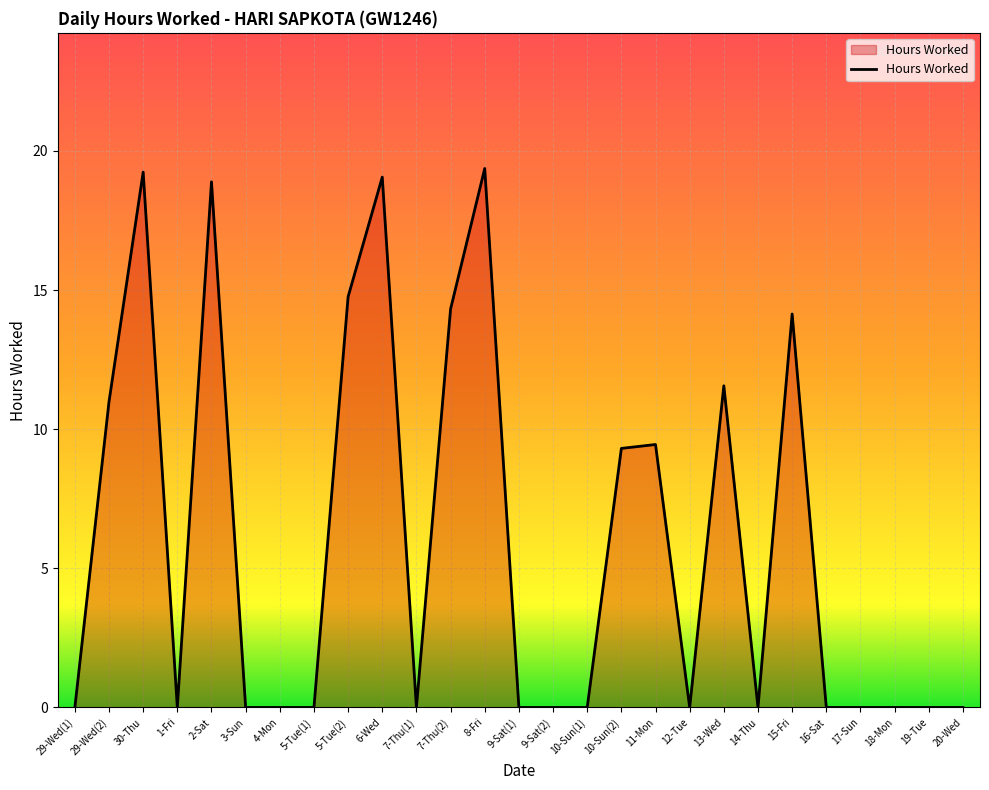

What is the difference between the second highest and minimum values?

19.2